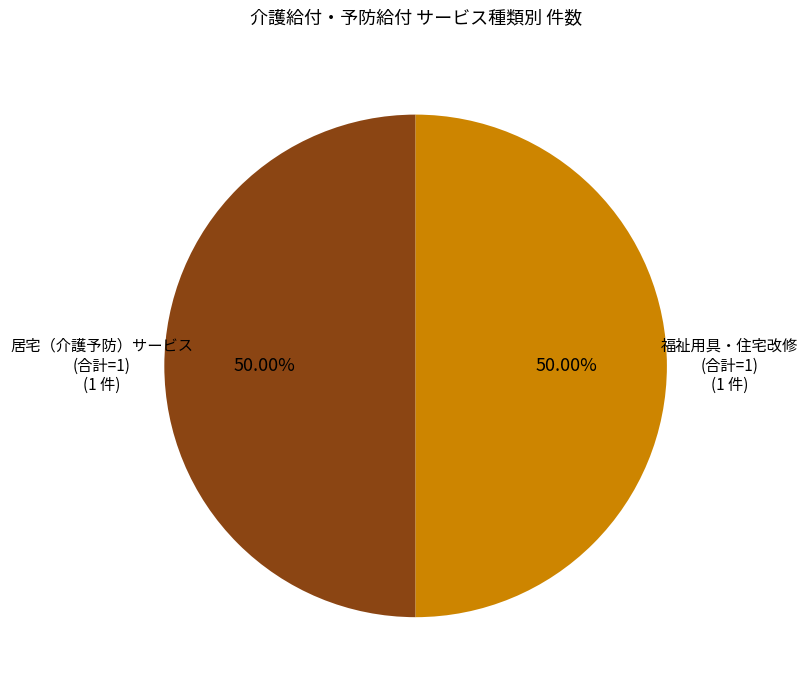

How many slices are in this pie chart?

2